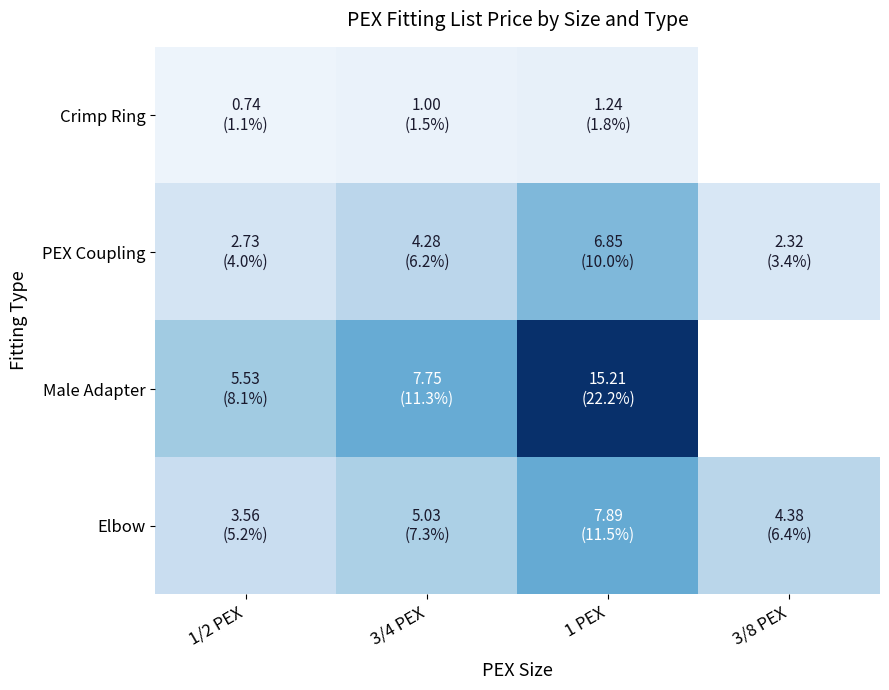

Which category has the highest value in the Elbow series?

1 PEX